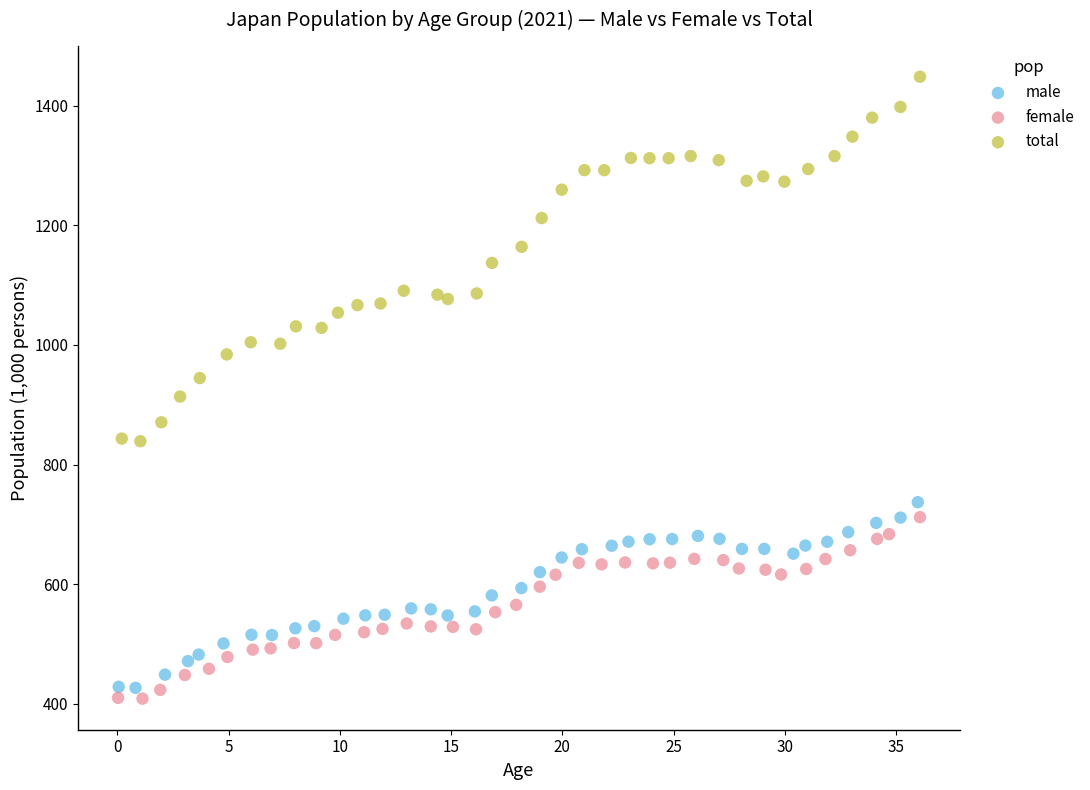

Which series has the widest spread of Y values?

total